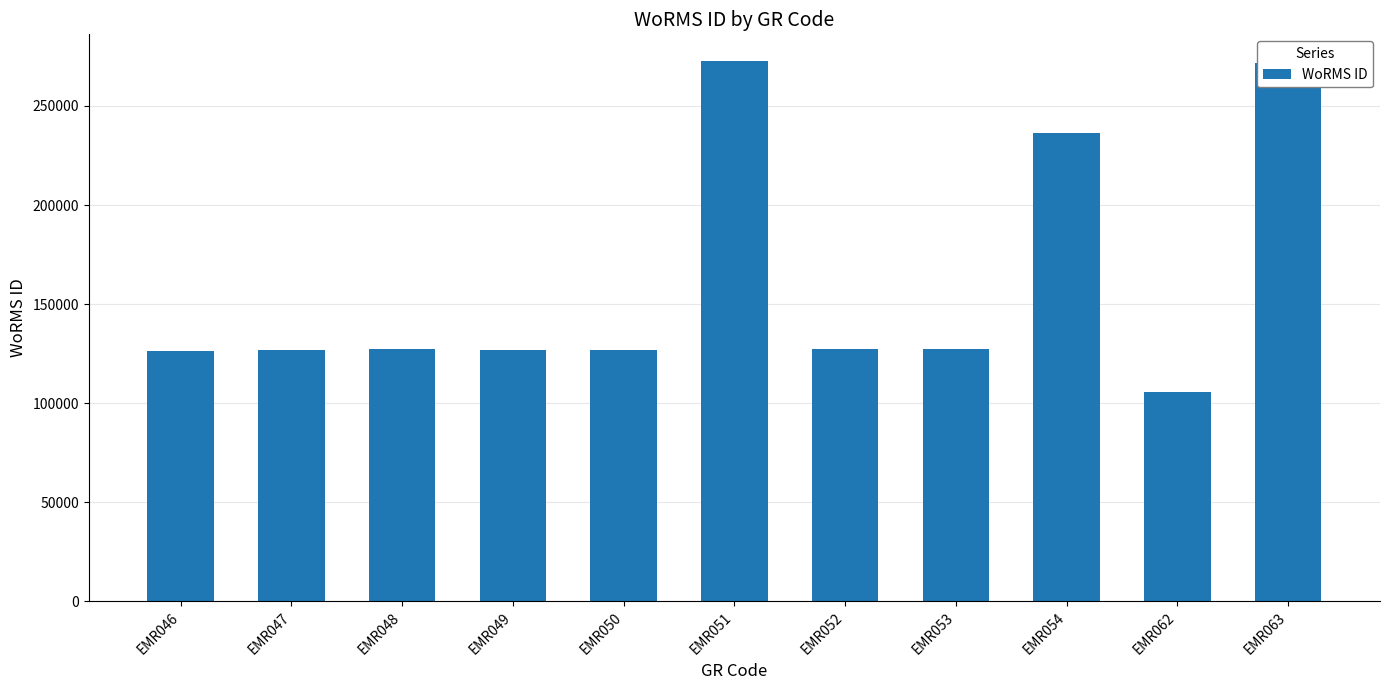

What is the smallest value displayed?

105891